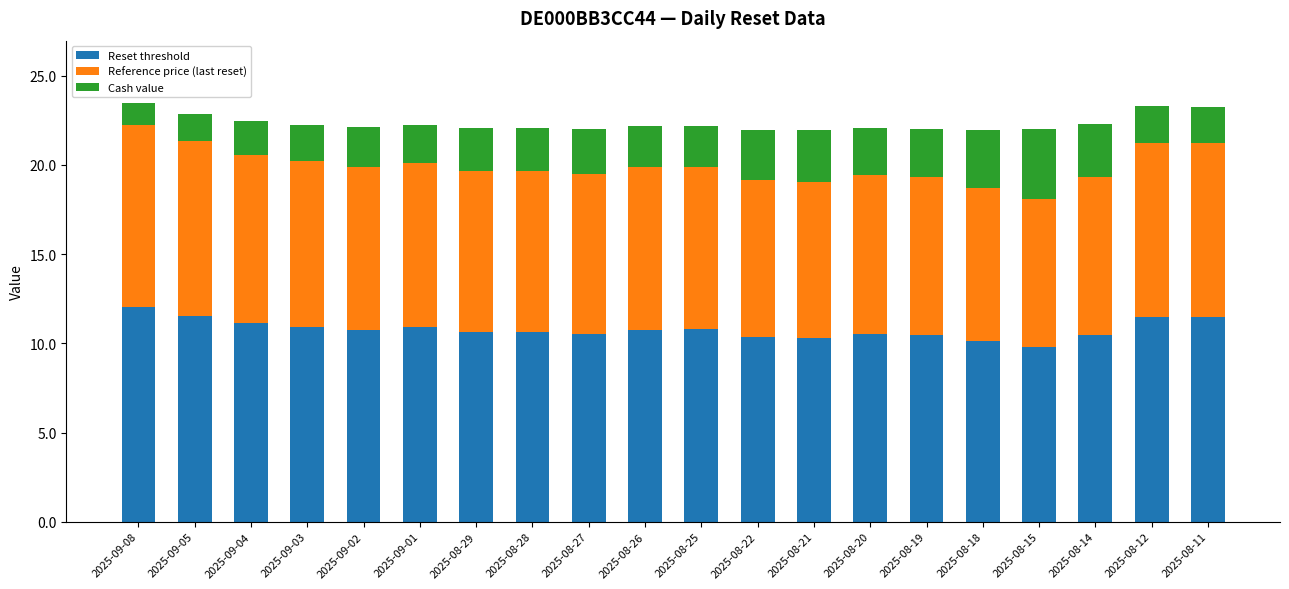

What is the approximate value of Reset threshold at 2025-09-08?

12.0